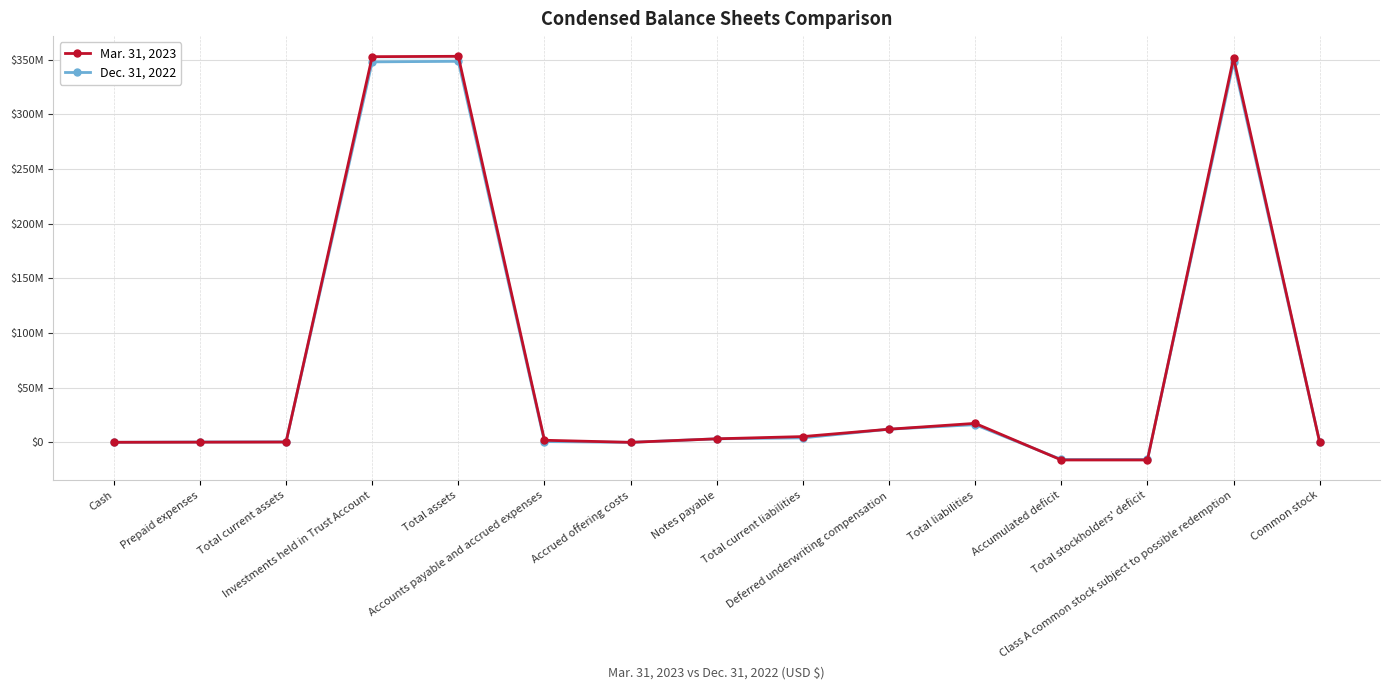

Reading left to right, extract all data points from this chart.

Mar. 31, 2023: Cash=123231	Prepaid expenses=221214	Total current assets=344445	Investments held in Trust Account=352763257	Total assets=353107702	Accounts payable and accrued expenses=1979336	Accrued offering costs=67640	Notes payable=3300000	Total current liabilities=5346976	Deferred underwriting compensation=12075000	Total liabilities=17421976	Accumulated deficit=-16049482	Total stockholders' deficit=-16048619	Class A common stock subject to possible redemption=351734345	Common stock=863
Dec. 31, 2022: Cash=106393	Prepaid expenses=424370	Total current assets=530763	Investments held in Trust Account=348005679	Total assets=348536442	Accounts payable and accrued expenses=785125	Accrued offering costs=67640	Notes payable=3300000	Total current liabilities=4152765	Deferred underwriting compensation=12075000	Total liabilities=16227765	Accumulated deficit=-15611853	Total stockholders' deficit=-15610990	Class A common stock subject to possible redemption=347919667	Common stock=863